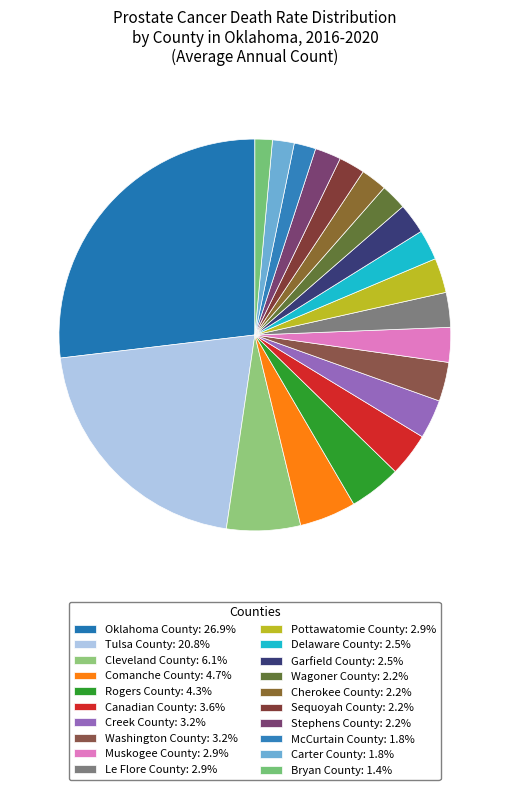

Approximately how many times larger is the value at Delaware County compared to Bryan County?

1.8